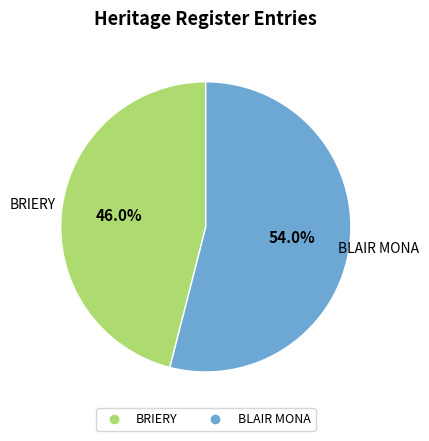

What is the total percentage of BRIERY and BLAIR MONA?

100.0%